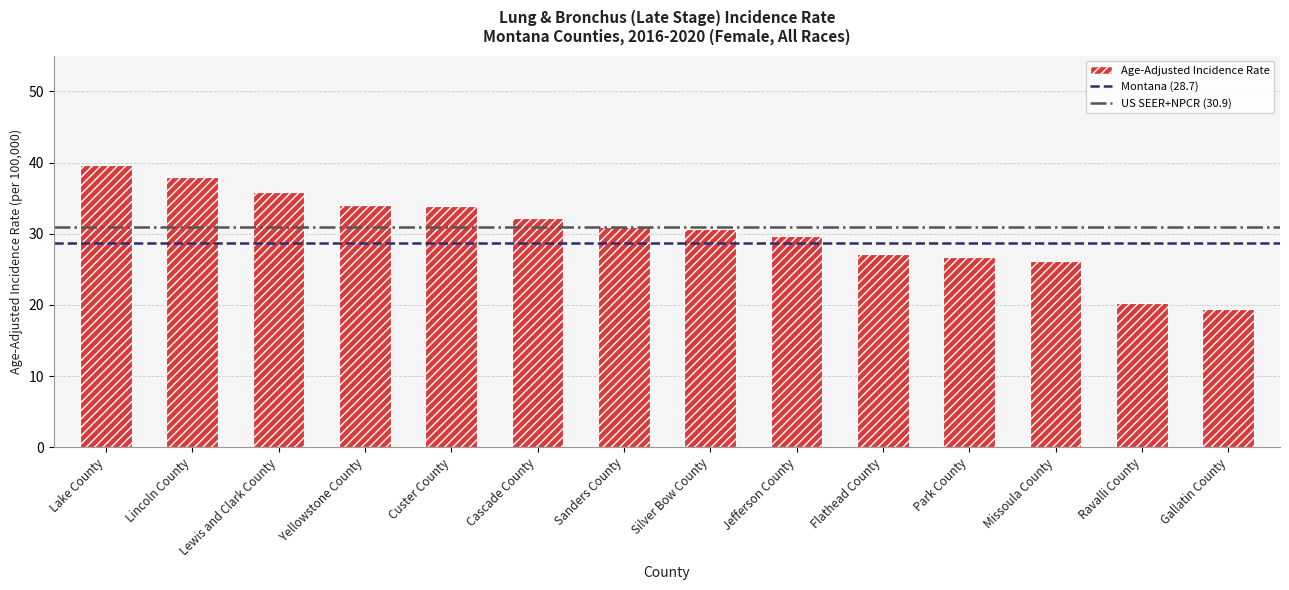

The value at Cascade County is 32.2. True or false?

True